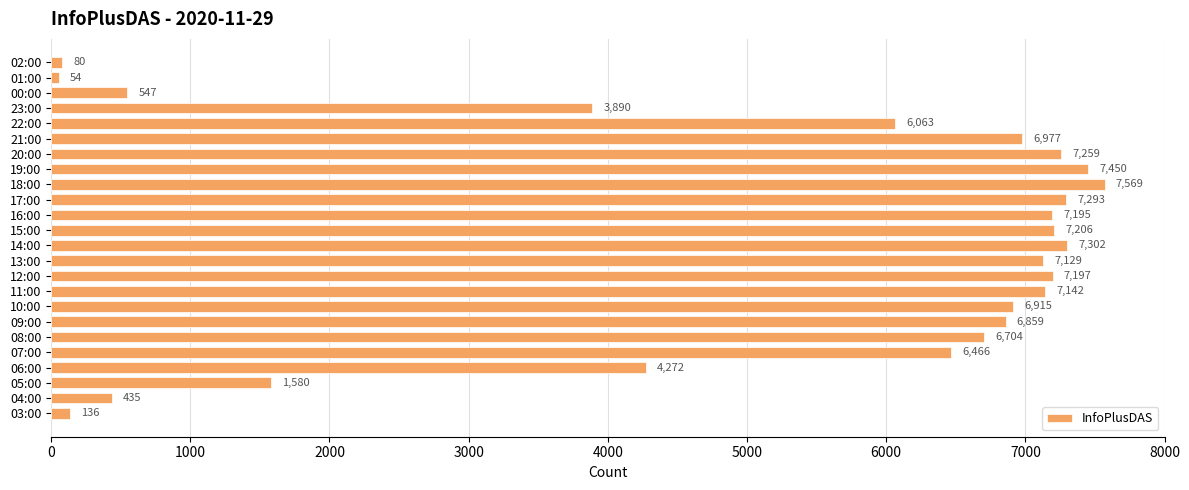

Reading top to bottom, transcribe all the data shown in this chart.

80	54	547	3890	6063	6977	7259	7450	7569	7293	7195	7206	7302	7129	7197	7142	6915	6859	6704	6466	4272	1580	435	136